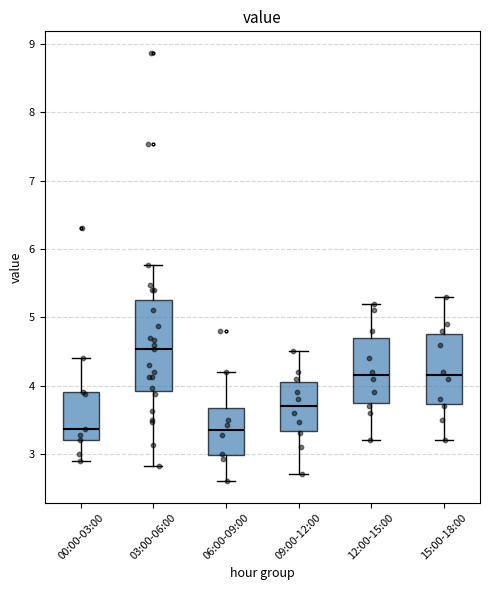

Reading left to right, read every box against the y-axis: the position of its median line, the range the box covers, and the ends of its whiskers. The values are not printed on the chart, so give them approximately, as read against the axis.

00:00-03:00: median 3.4, box 3.2 to 3.9, whiskers 2.9 to 4.4
03:00-06:00: median 4.5, box 3.9 to 5.3, whiskers 2.8 to 5.8
06:00-09:00: median 3.4, box 3.0 to 3.7, whiskers 2.6 to 4.2
09:00-12:00: median 3.7, box 3.3 to 4.1, whiskers 2.7 to 4.5
12:00-15:00: median 4.2, box 3.8 to 4.7, whiskers 3.2 to 5.2
15:00-18:00: median 4.2, box 3.7 to 4.8, whiskers 3.2 to 5.3